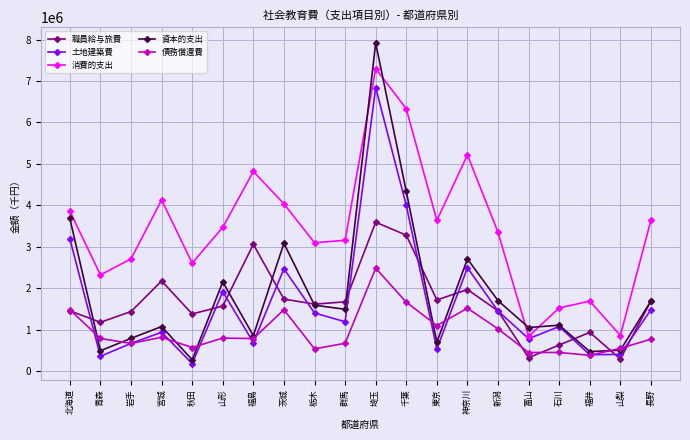

True or false: 消費的支出 has more than 1 points higher than both neighbors.

True